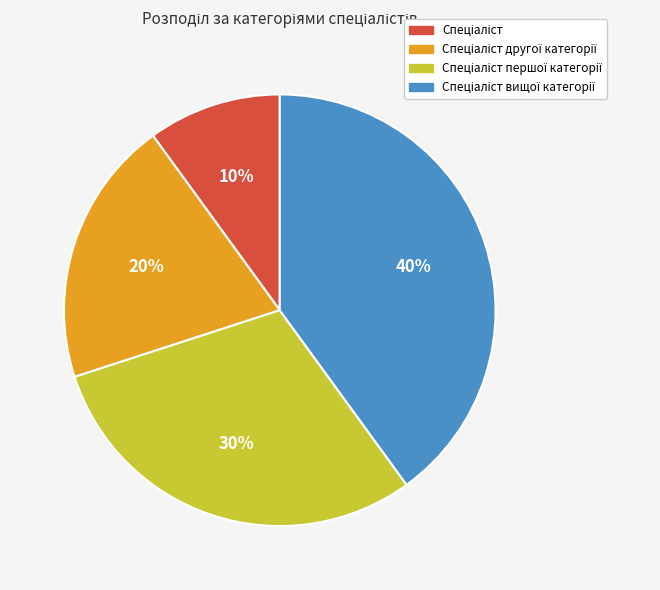

To the nearest percent, what is the difference between the largest and smallest slice percentages?

30%